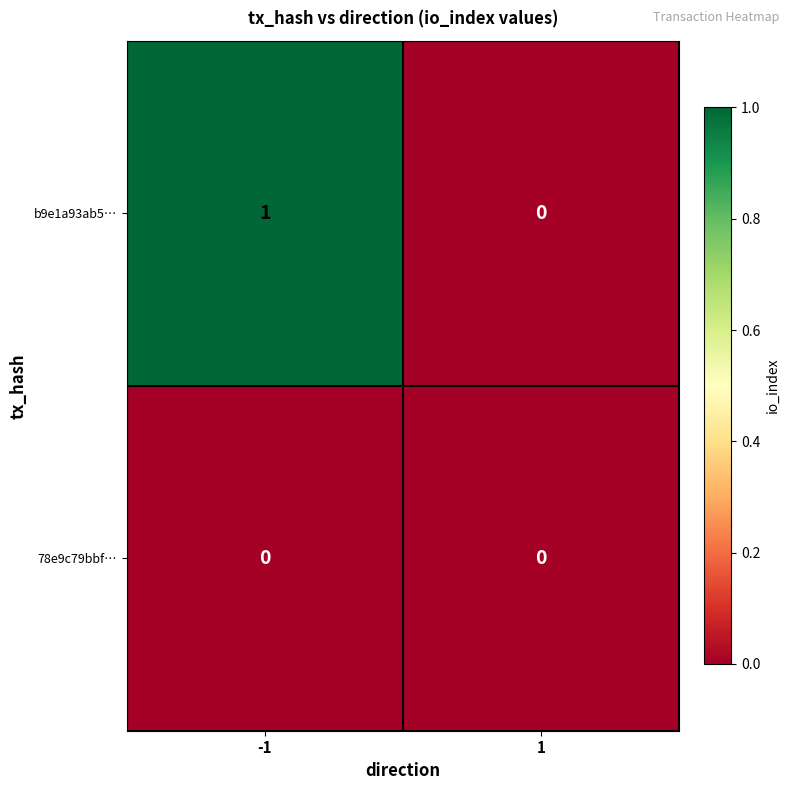

List the labels in order of b9e1a93ab5… value, largest first.

-1, 1